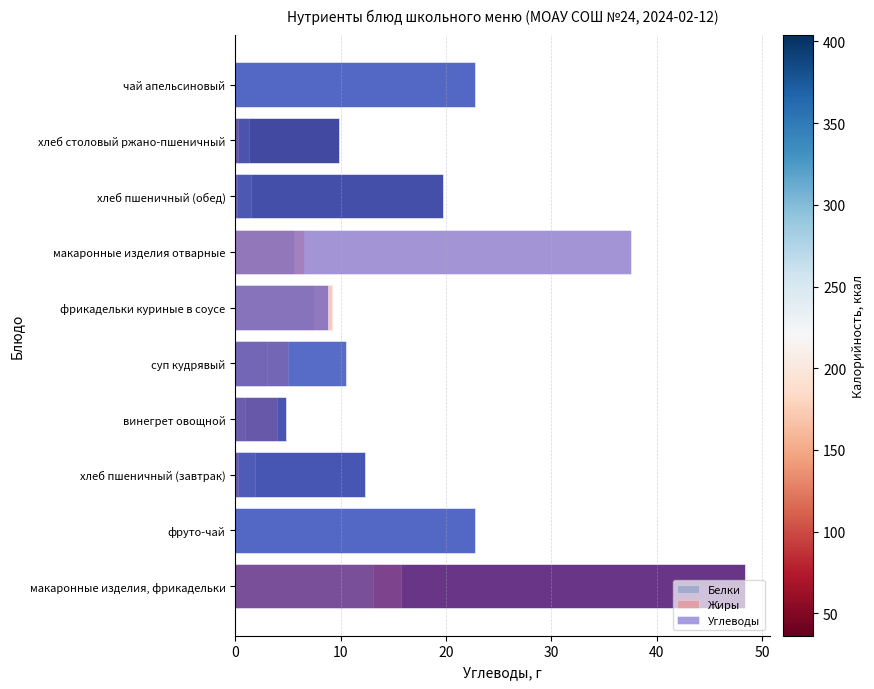

What is the average value of the Белки series?

3.5